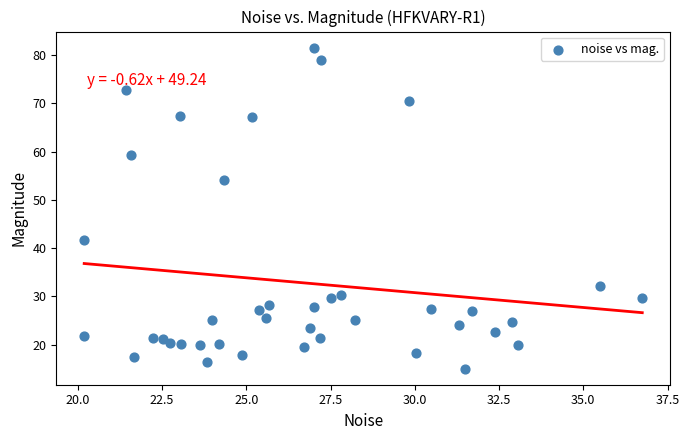

What is the range of Y values (max minus min)?

66.6